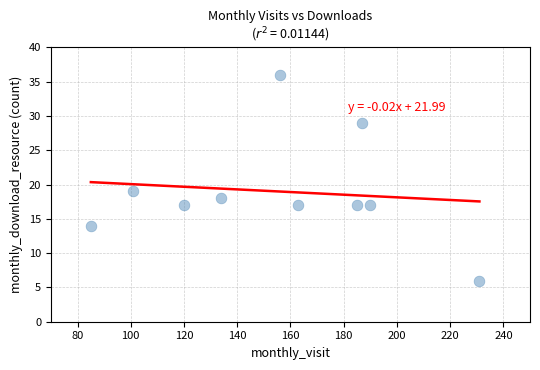

What is the range of Y values (max minus min)?

30